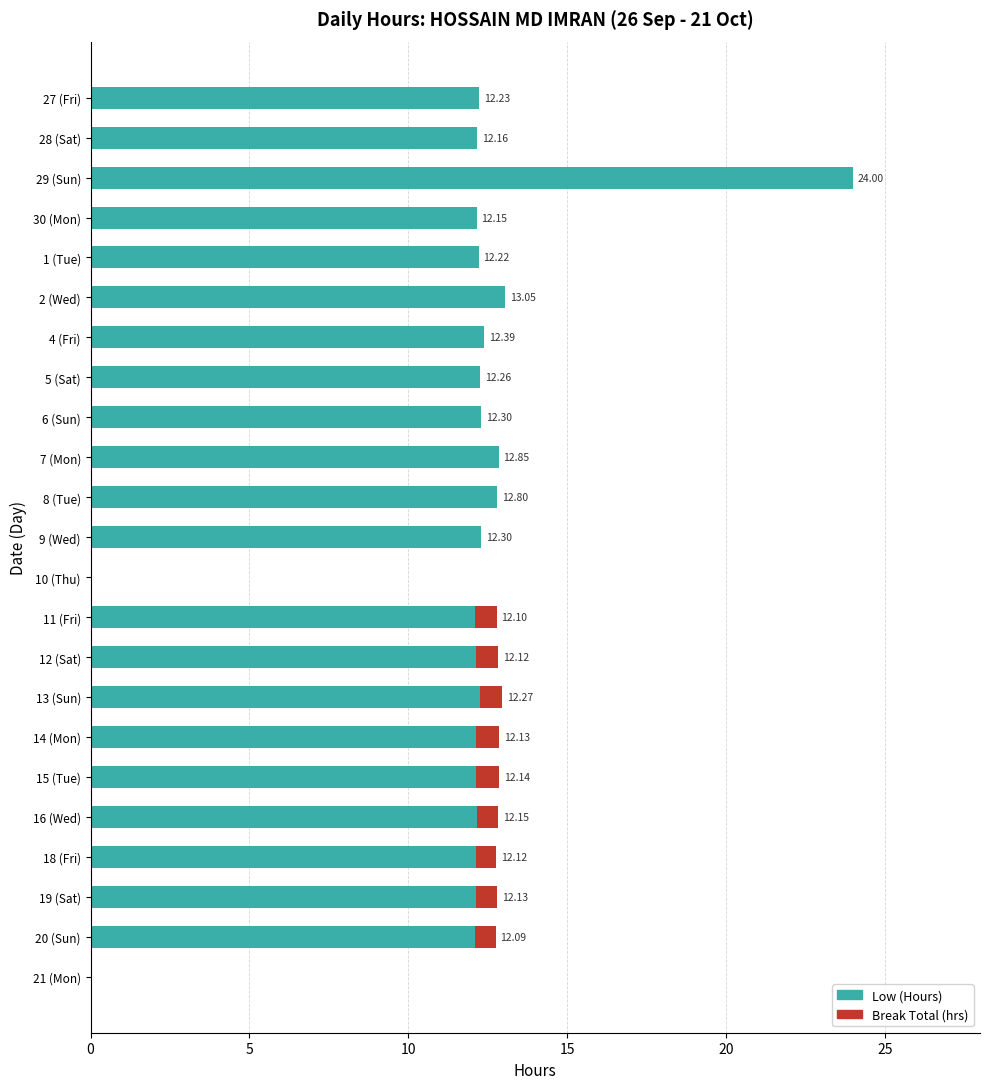

What is the sum of the Low (Hours) values at 16 (Wed) and 7 (Mon)?

25.0